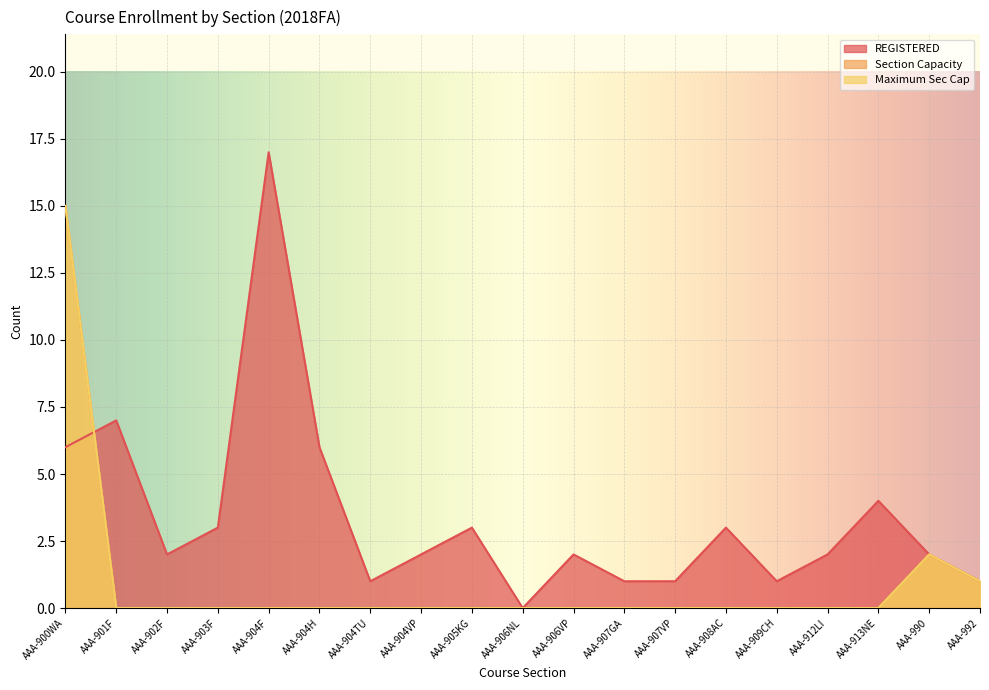

How many values in Section Capacity are above zero?

3